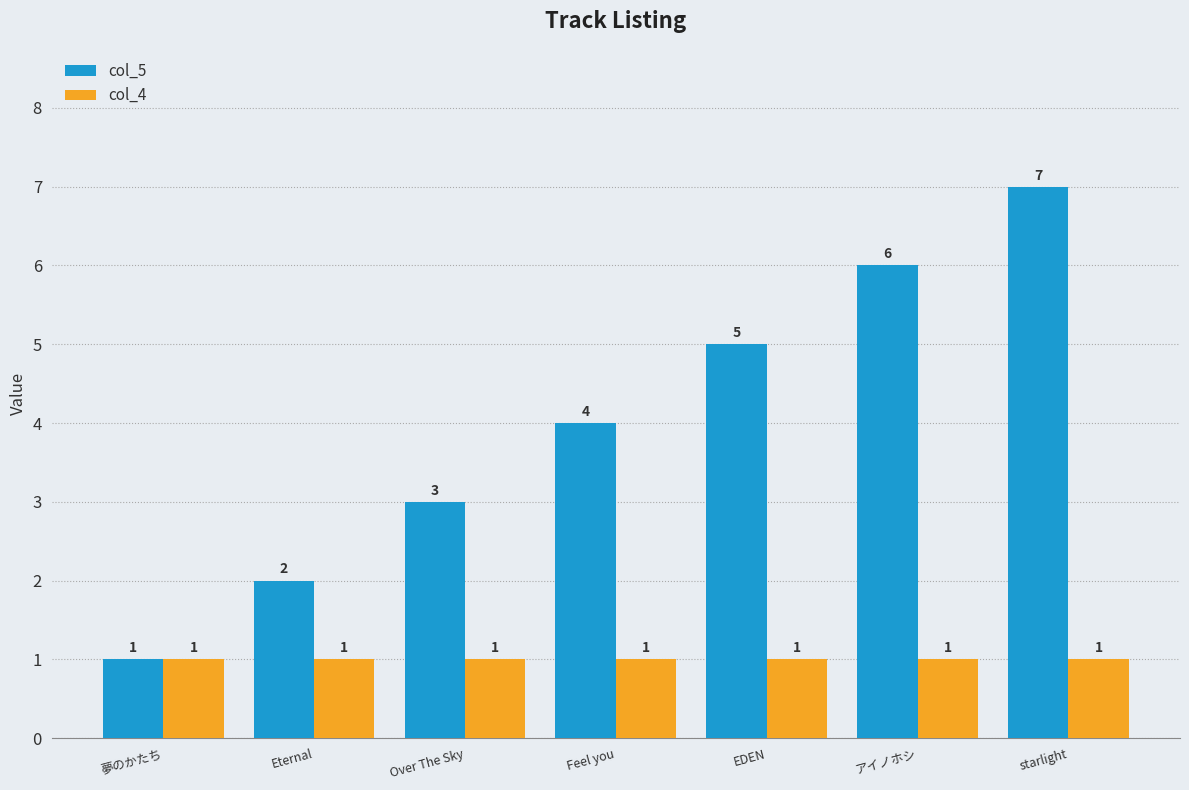

At EDEN, list the series in order from largest to smallest.

col_5, col_4